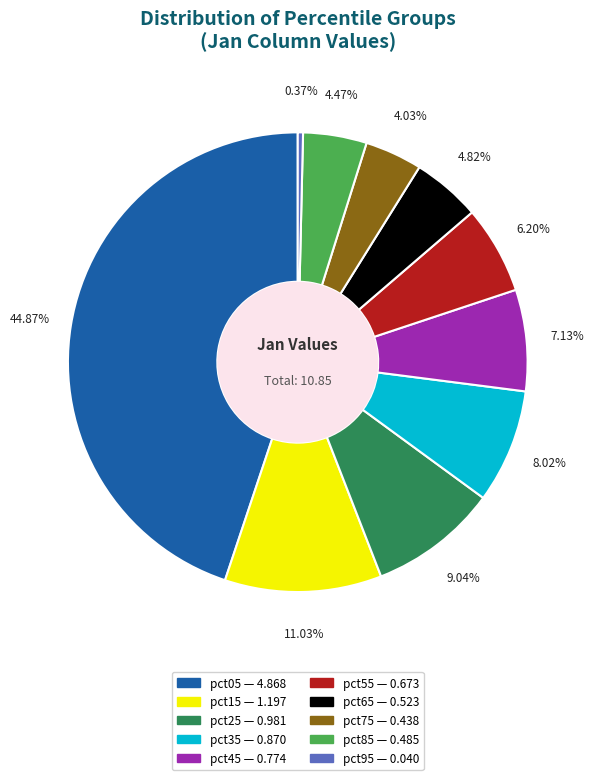

Is there any slice that represents more than half of the pie?

No